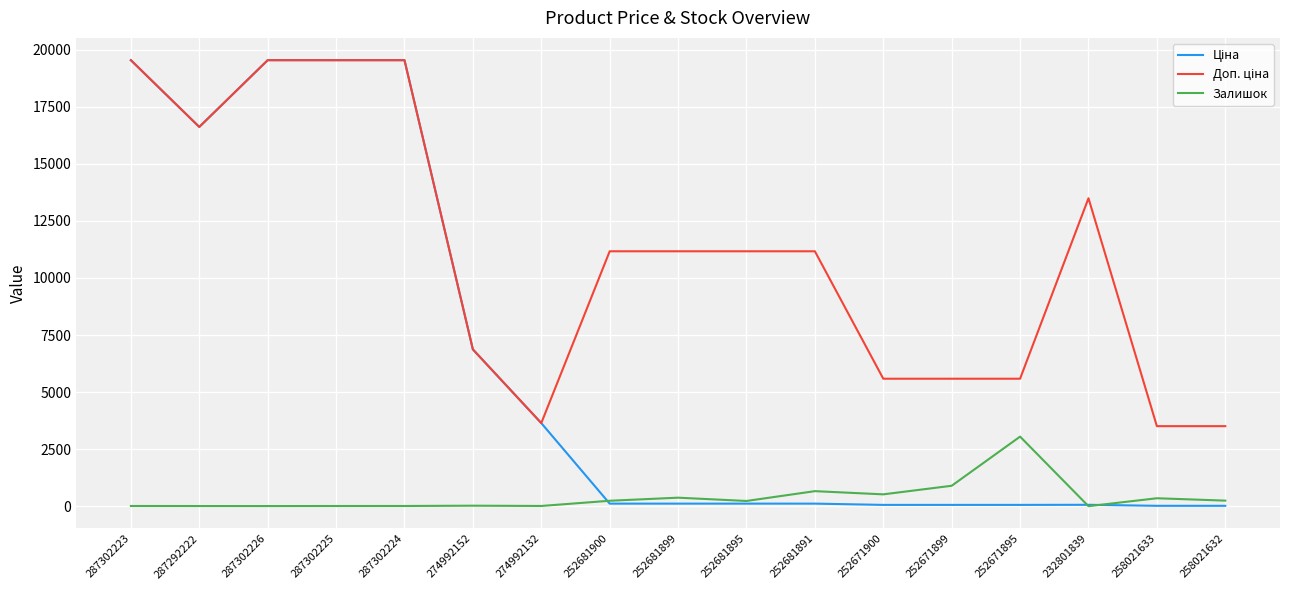

True or false: Залишок has a value of -1578.2 at 232801839.

False